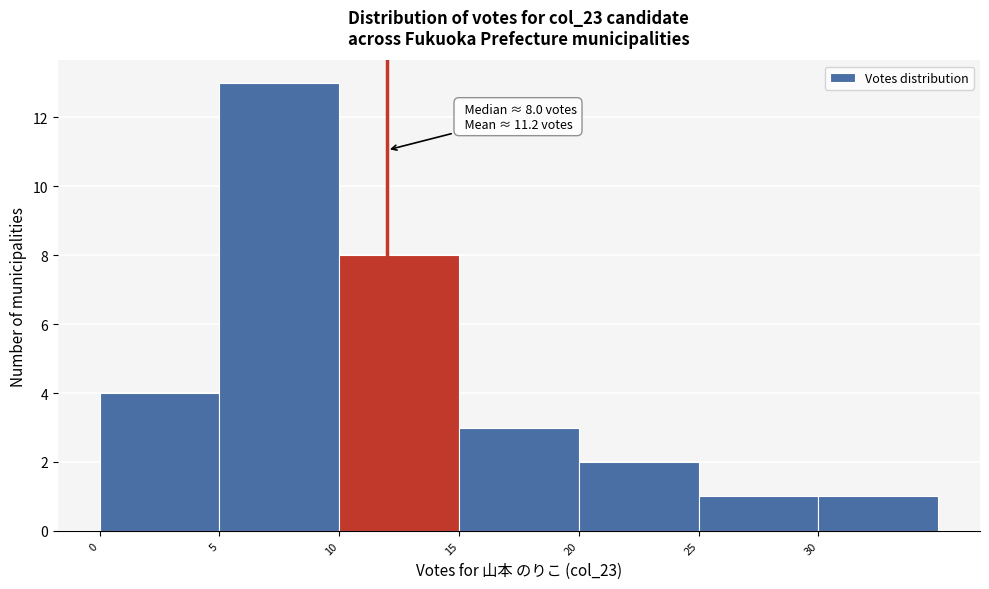

Which range on the x-axis has the tallest bar?

5 to 10